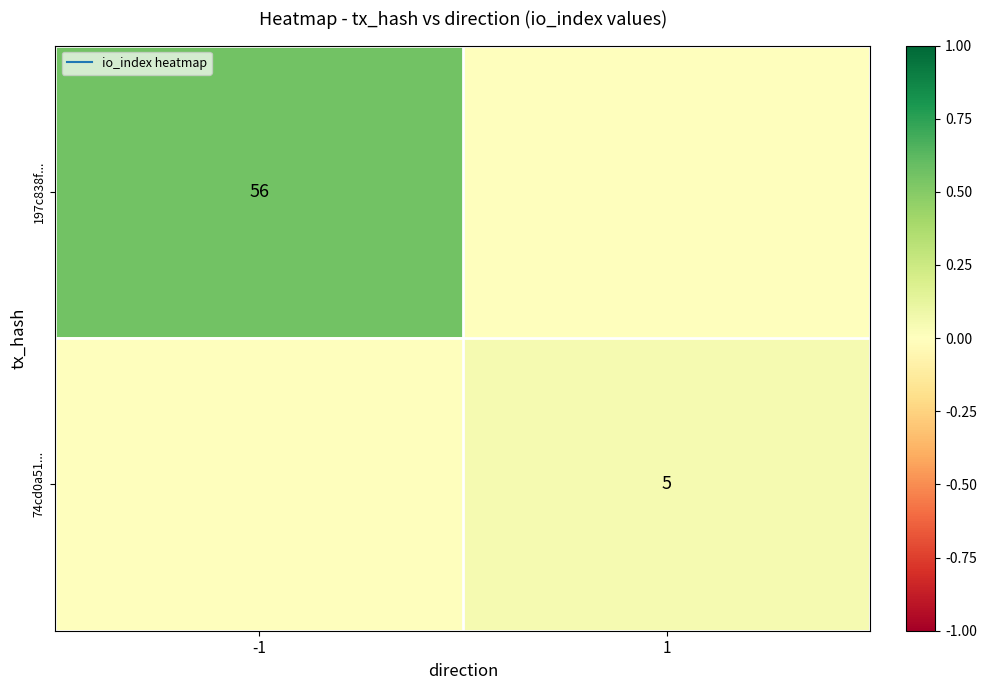

Which series has the largest range (max minus min)?

197c838f...